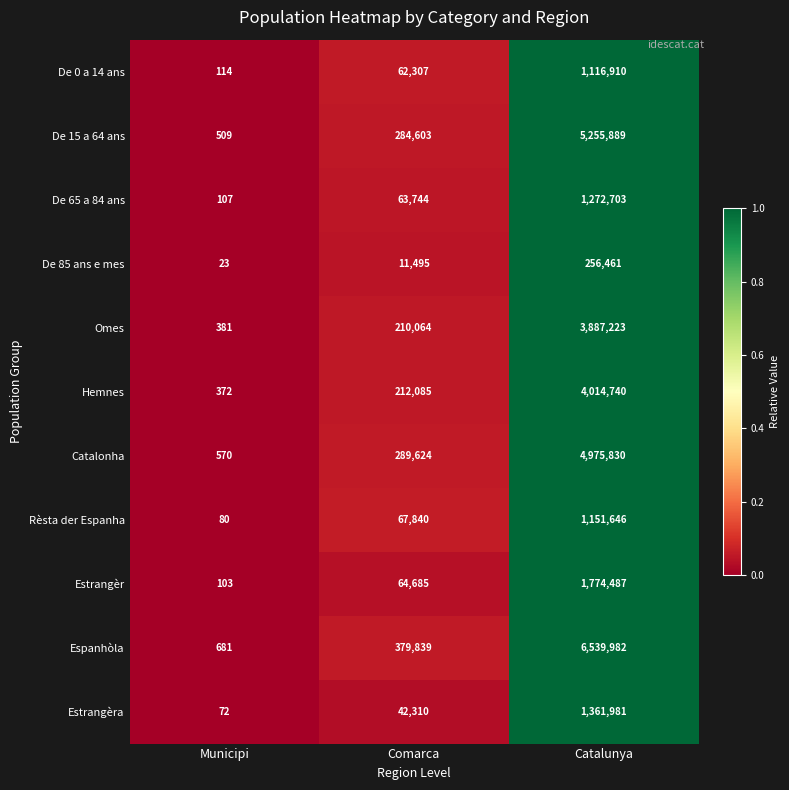

The Hemnes series shows 133883 at Comarca. True or false?

False